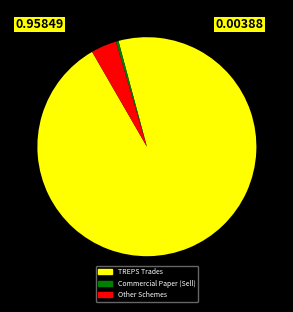

Is there any slice that represents more than half of the pie?

Yes